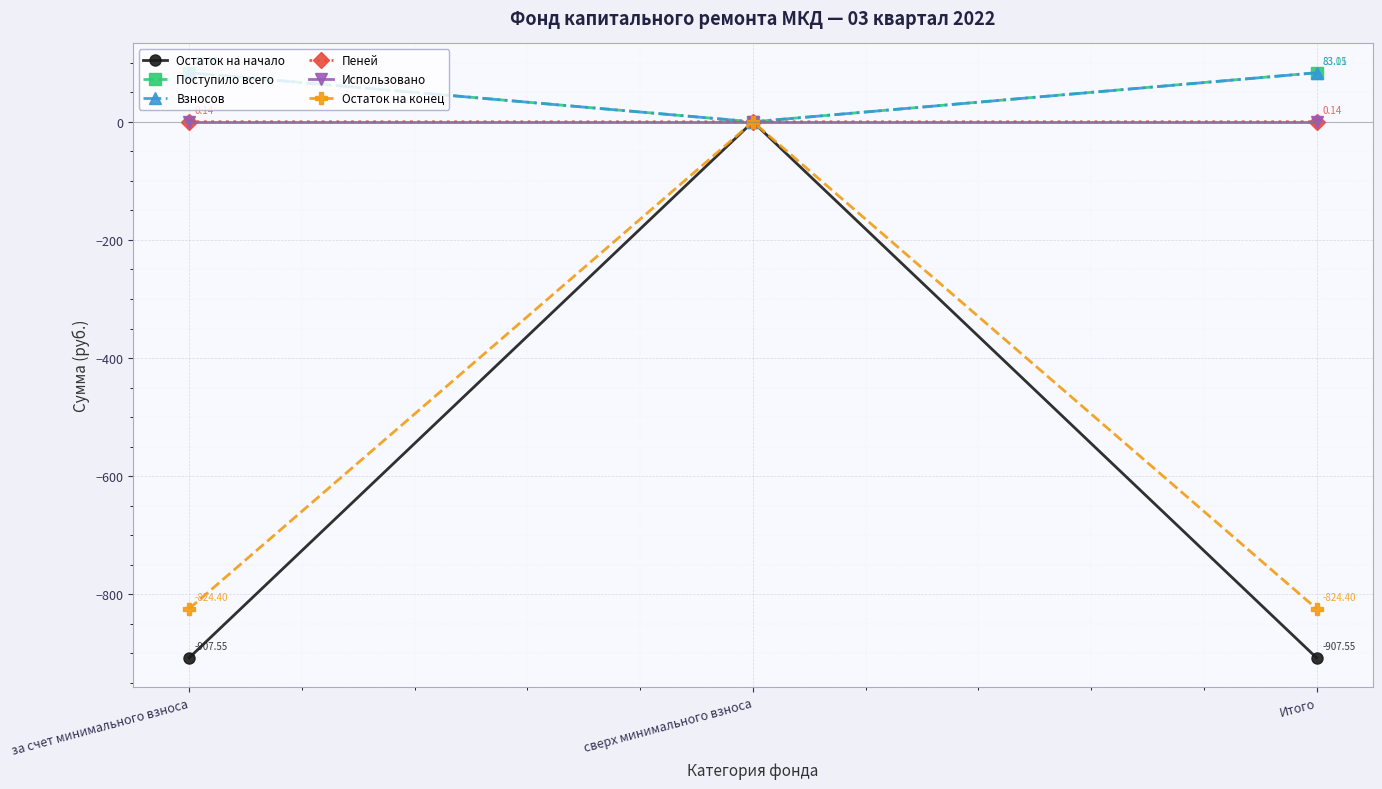

What is the label of the 2nd point from the left?

сверх минимального взноса